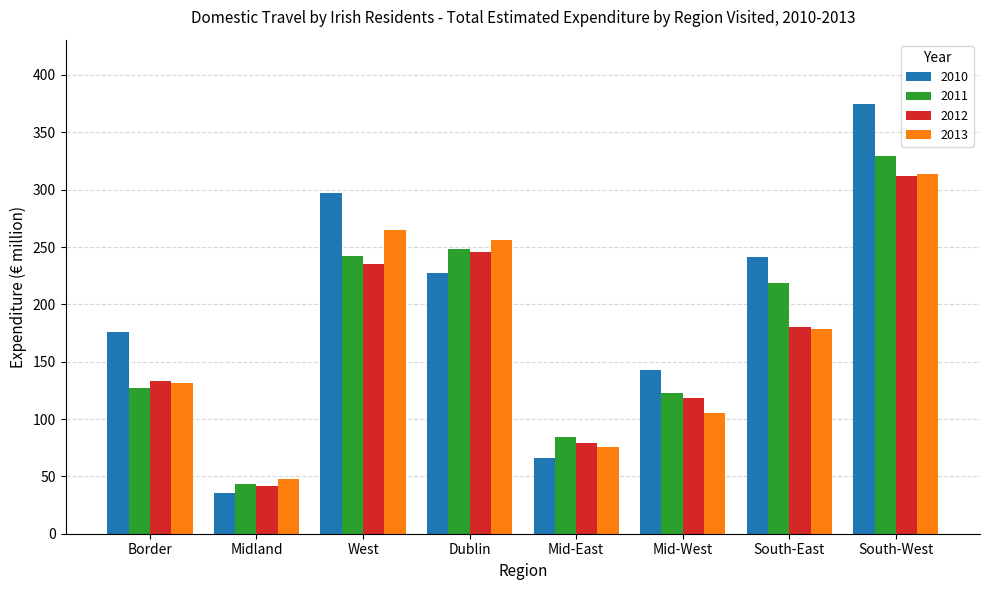

Is it true that 2012 equals 403.9 at Dublin?

False